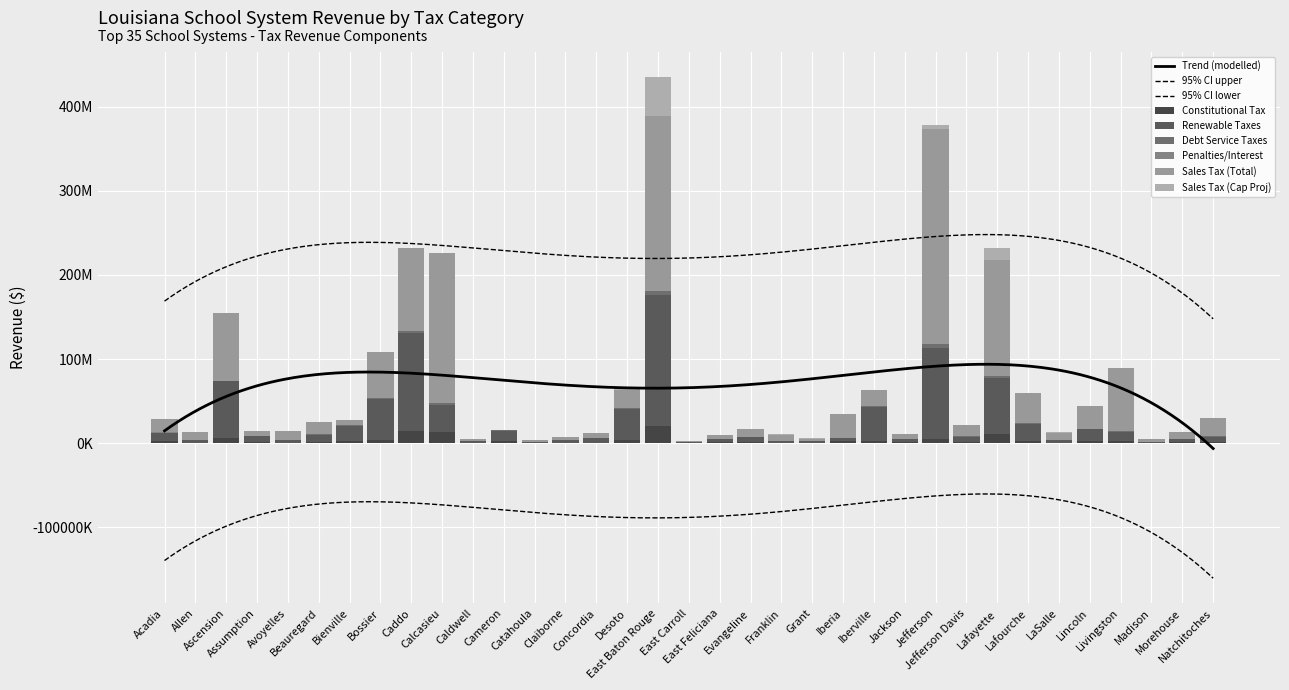

What is the label of the 35th bar from the left?

Natchitoches